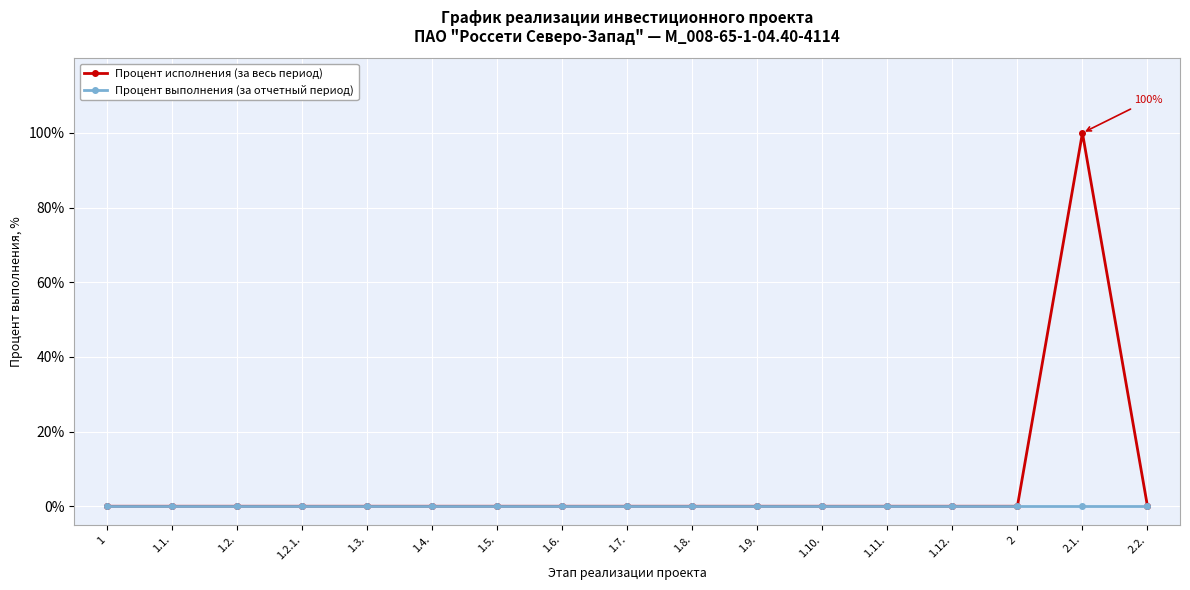

Rank the series by their maximum value, from lowest to highest.

Процент выполнения (за отчетный период), Процент исполнения (за весь период)